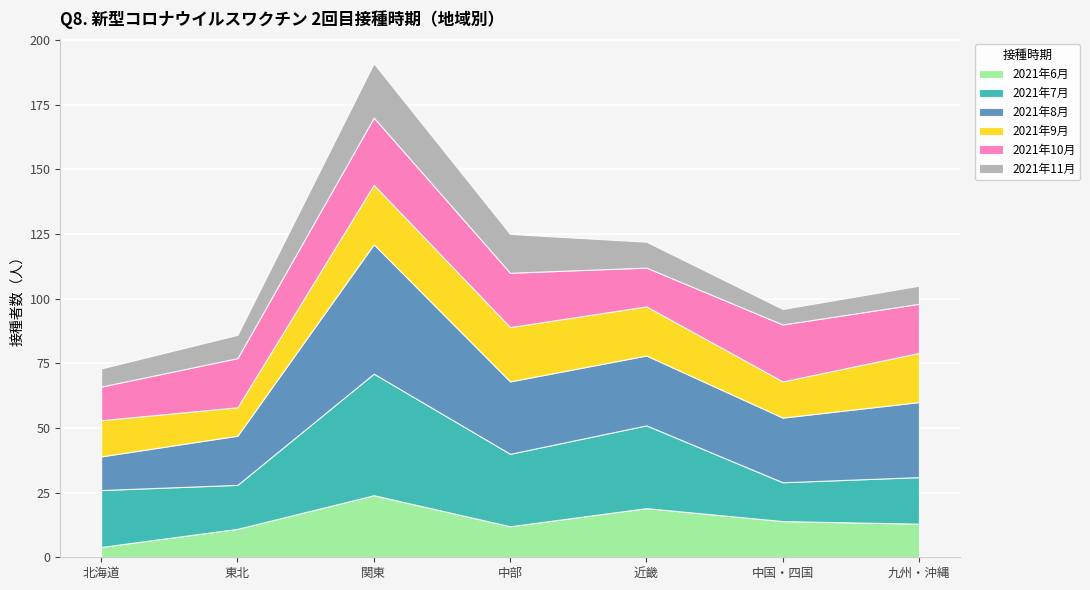

Is it true that 2021年6月 equals 4 at 北海道?

True